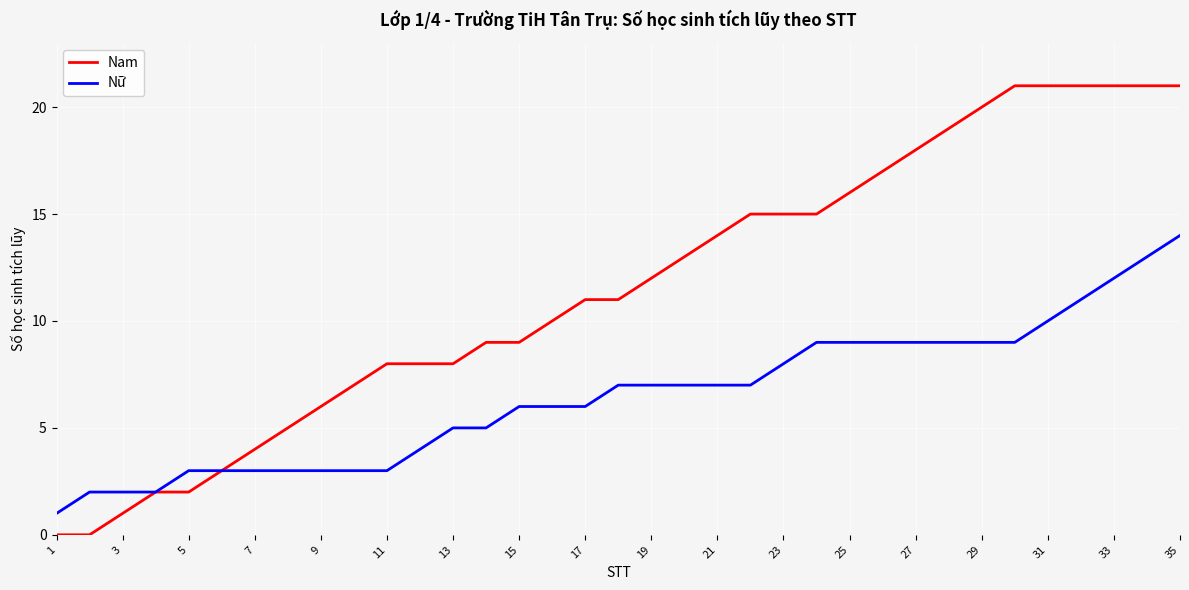

Which series has the widest spread of values?

Nam